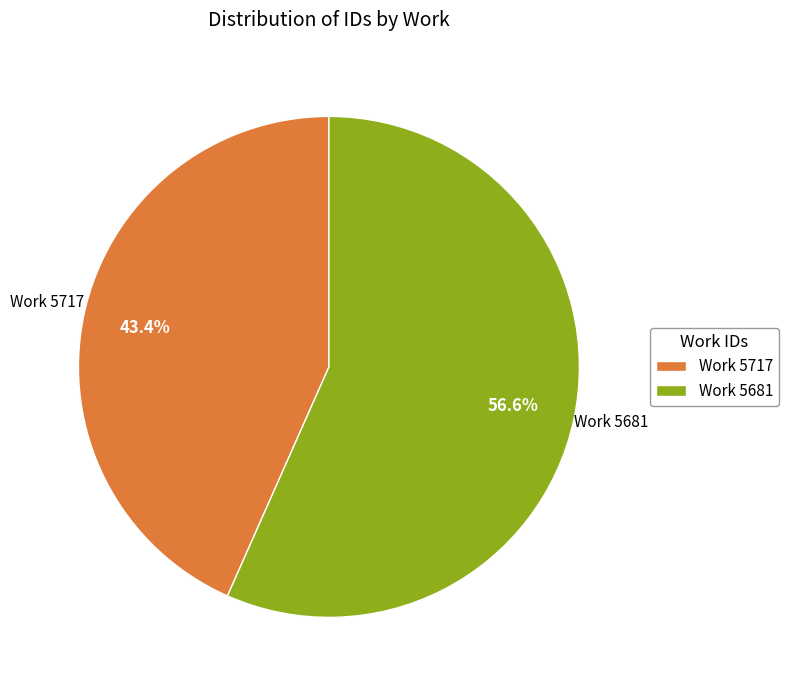

To the nearest percent, what portion does Work 5717 represent?

43%